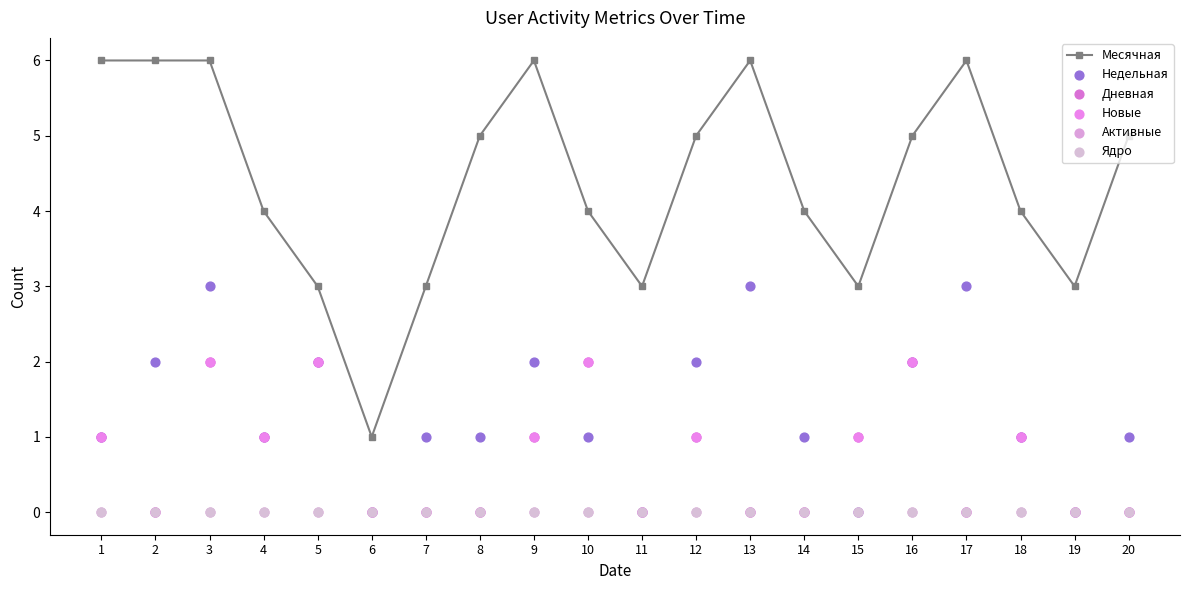

At how many categories does at least one series exceed 2?

19